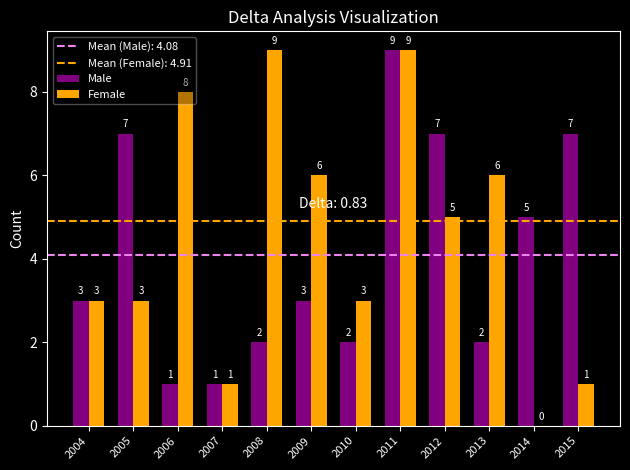

Which series has the largest total across all categories?

Female